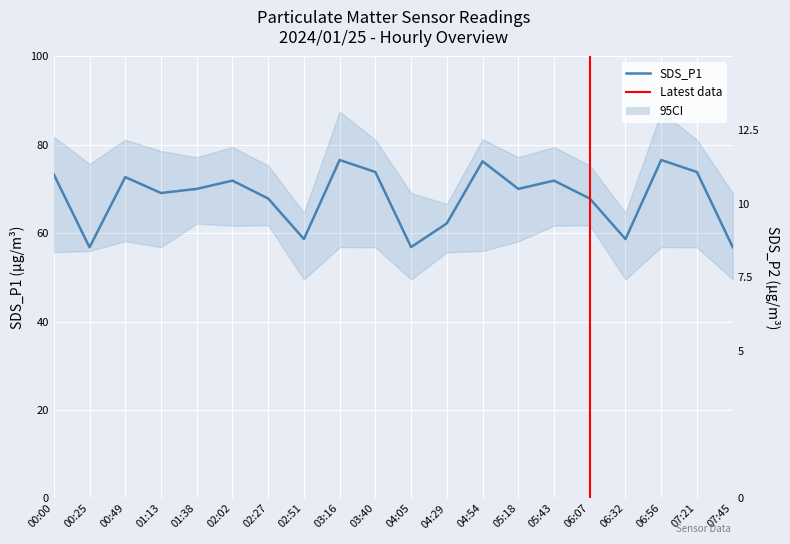

True or false: SDS_P1 and SDS_P2 cross at least once.

False